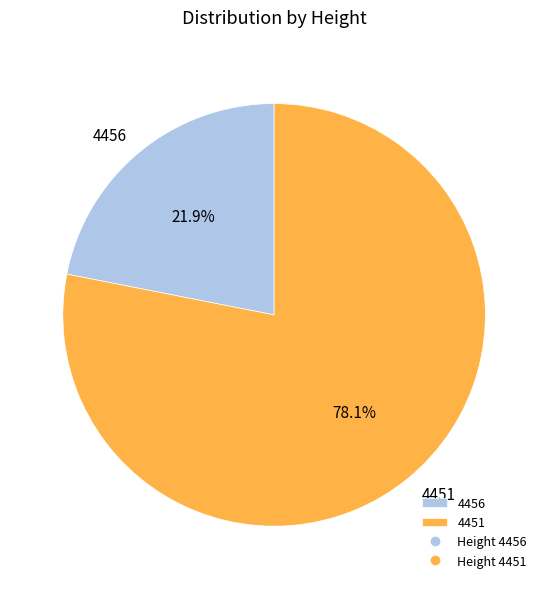

To the nearest percent, what is the difference between the largest and smallest slice percentages?

56%